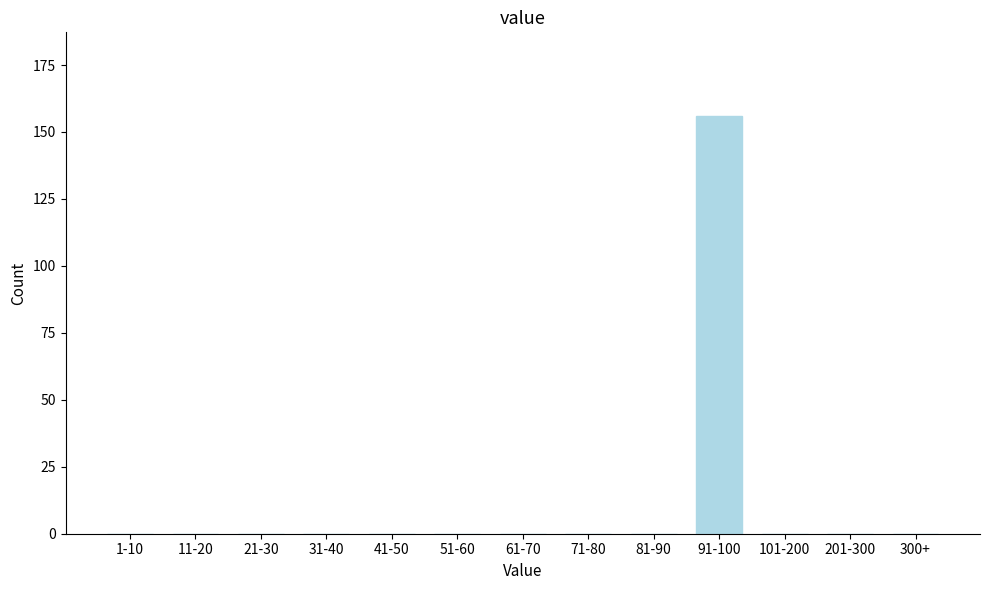

Reading left to right, extract all data points from this chart.

1-10=0	11-20=0	21-30=0	31-40=0	41-50=0	51-60=0	61-70=0	71-80=0	81-90=0	91-100=156	101-200=0	201-300=0	300+=0